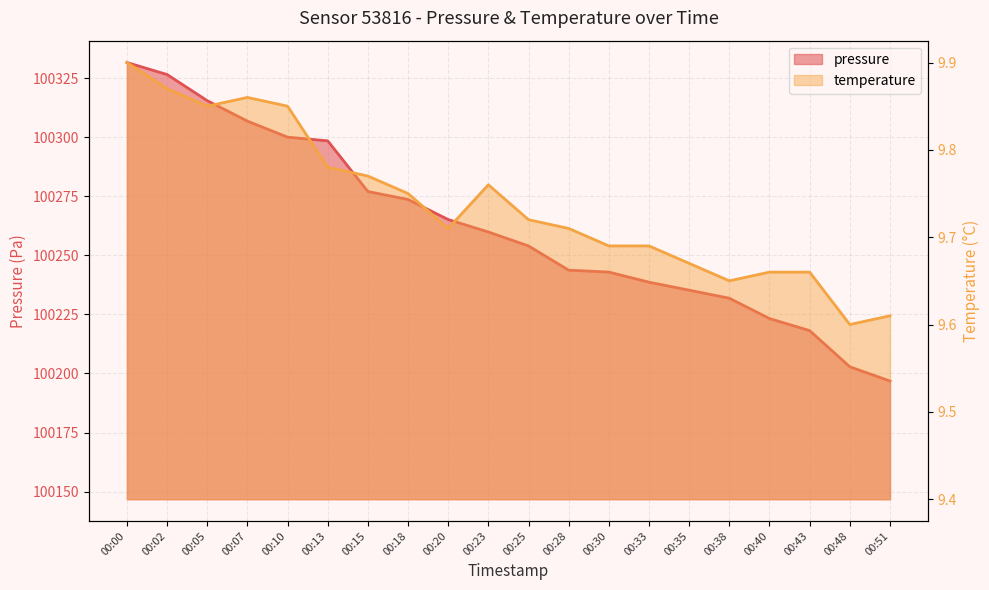

How many series are shown in this chart?

2